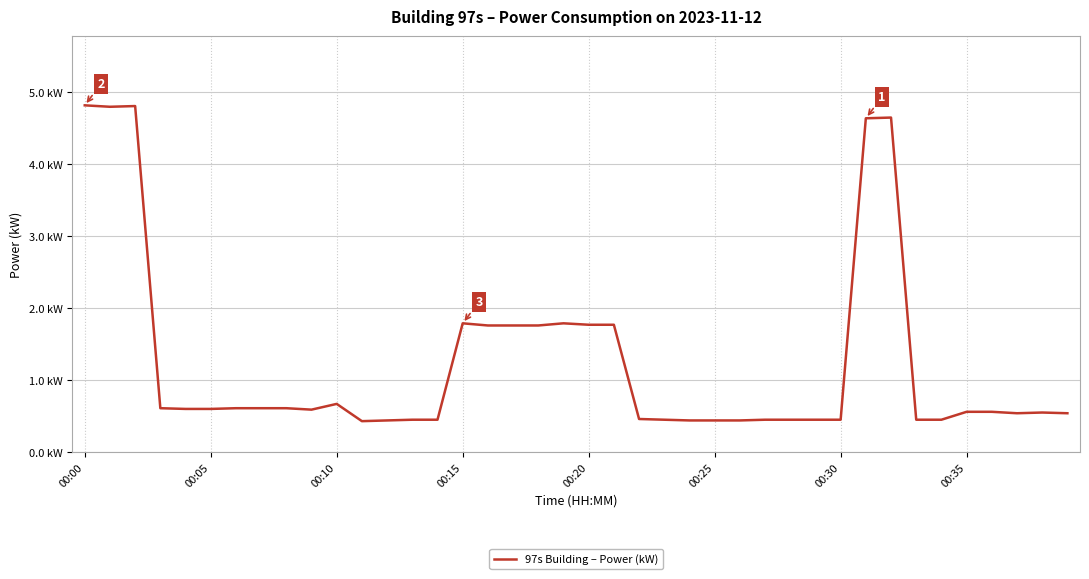

How many lines are shown in the chart?

1